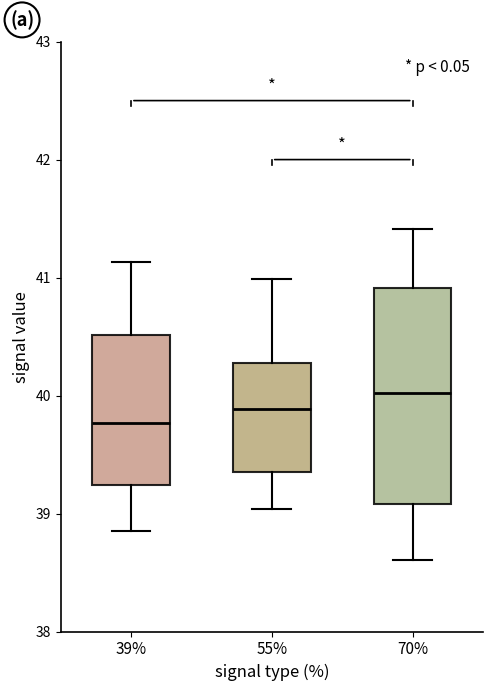

Reading left to right, read every box against the y-axis: the position of its median line, the range the box covers, and the ends of its whiskers. The values are not printed on the chart, so give them approximately, as read against the axis.

39%: median 39.8, box 39.2 to 40.5, whiskers 38.8 to 41.1
55%: median 39.9, box 39.3 to 40.3, whiskers 39.0 to 41.0
70%: median 40.0, box 39.1 to 40.9, whiskers 38.6 to 41.4